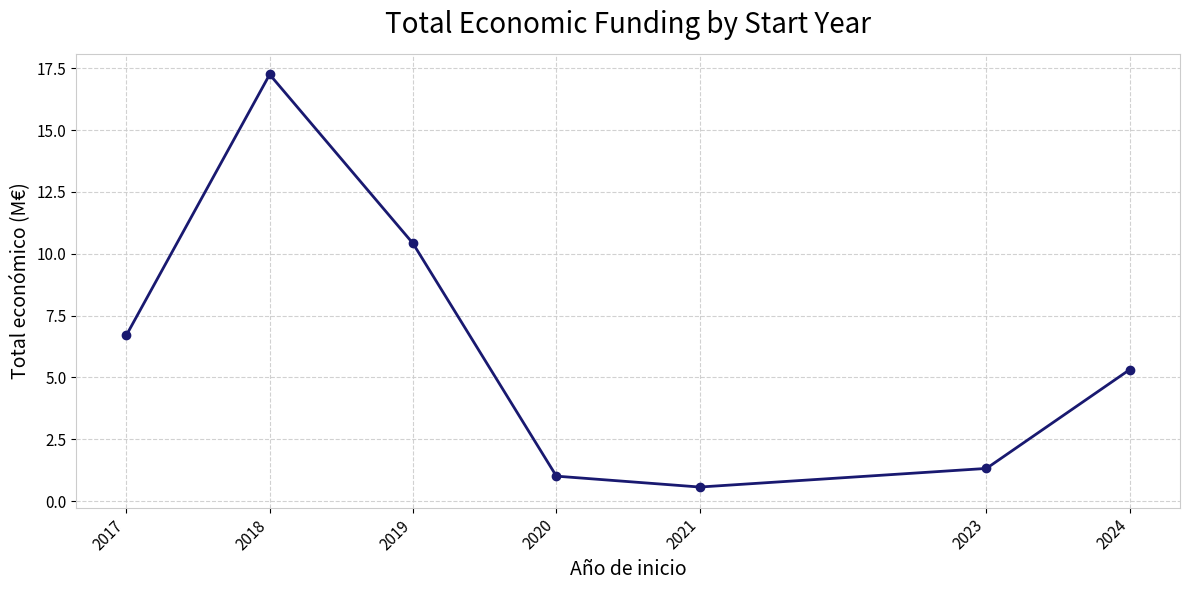

What is the value of the 4th point from the left?

1.0